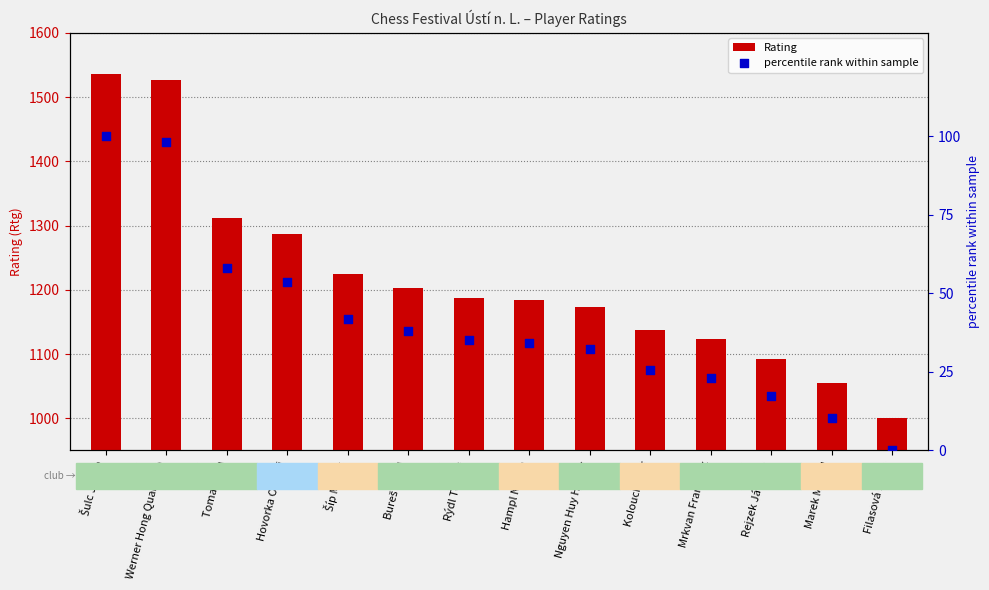

Which series reaches the minimum Y coordinate?

percentile rank within sample